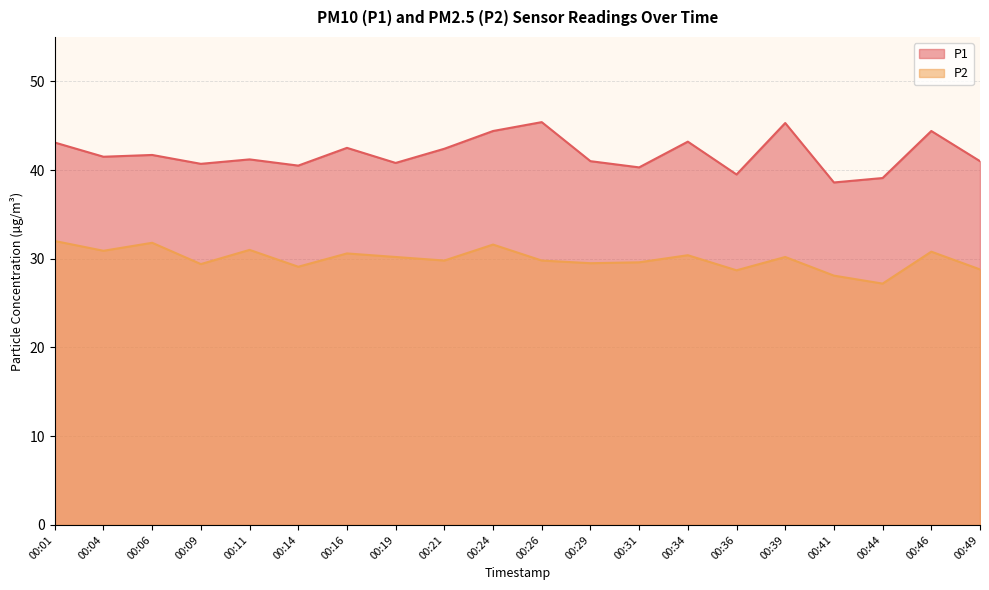

What is the sum of all P2 values?

599.5